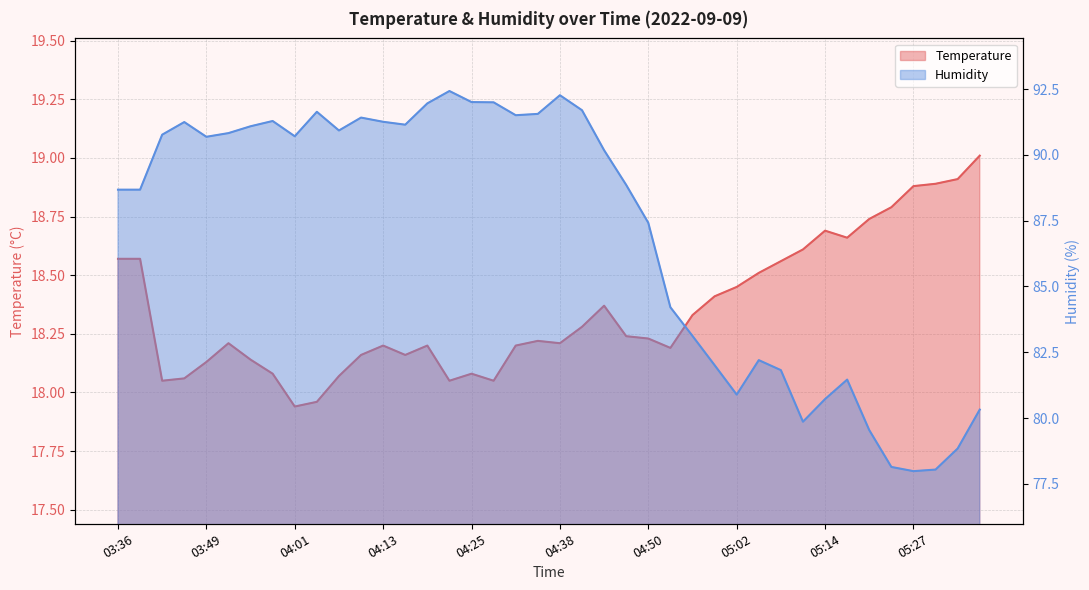

Where is humidity nearest to the value 85?

04:53